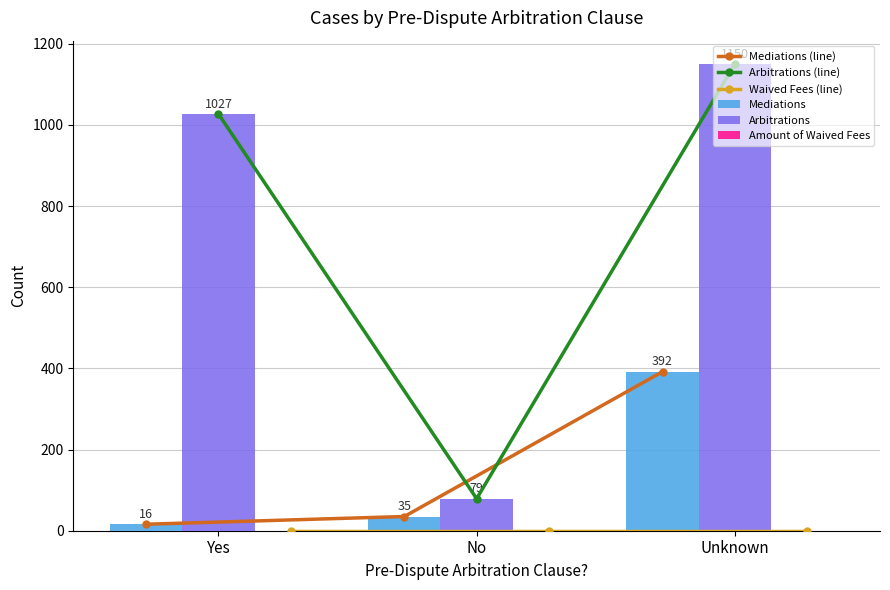

Between Yes and Unknown, which series saw the biggest shift?

Mediations (line)